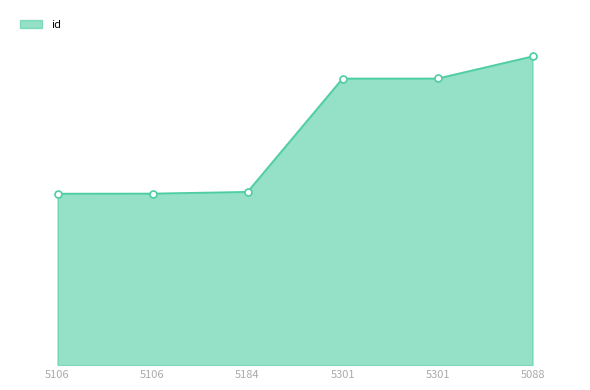

Reading left to right, list all the values displayed in this chart.

5106=13797	5106=13805	5184=13941	5301=23058	5301=23061	5088=24843